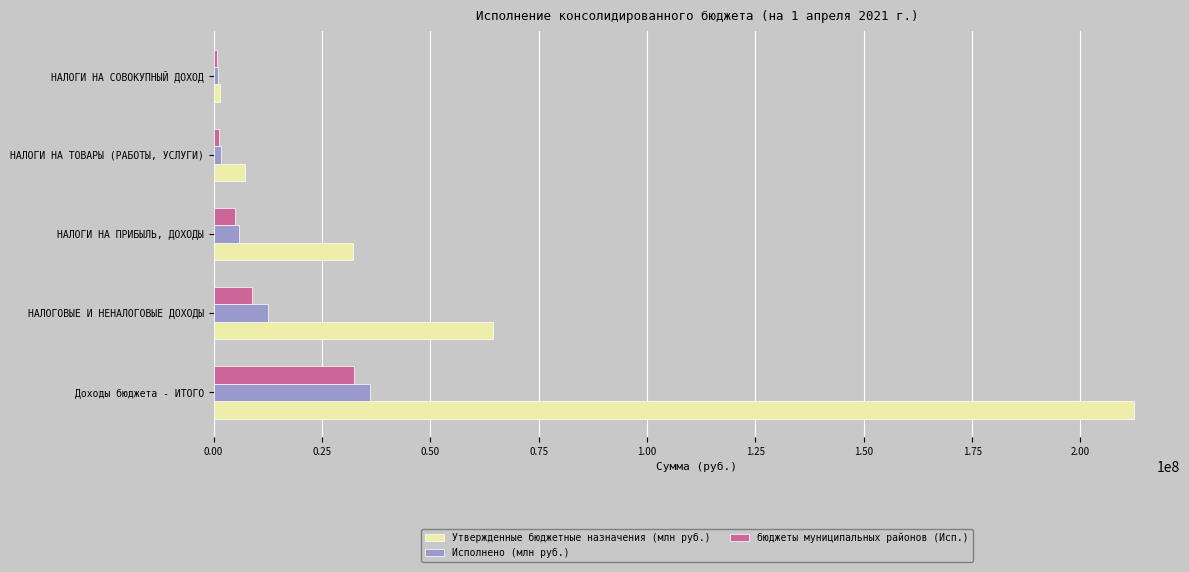

The Утвержденные бюджетные назначения (млн руб.) series shows 48421807.4 at НАЛОГИ НА ПРИБЫЛЬ, ДОХОДЫ. True or false?

False